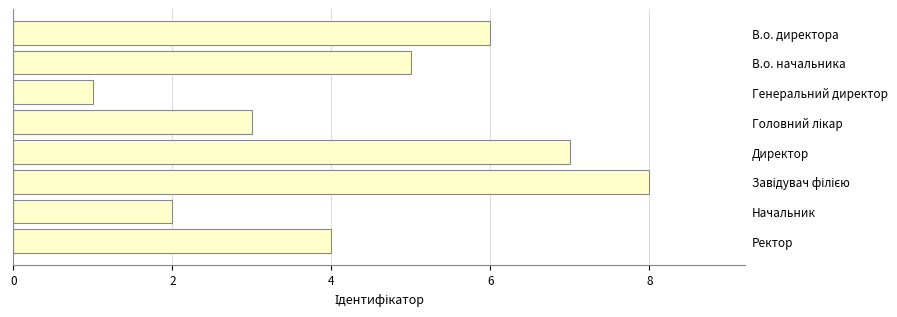

Reading top to bottom, list all the values displayed in this chart.

6	5	1	3	7	8	2	4